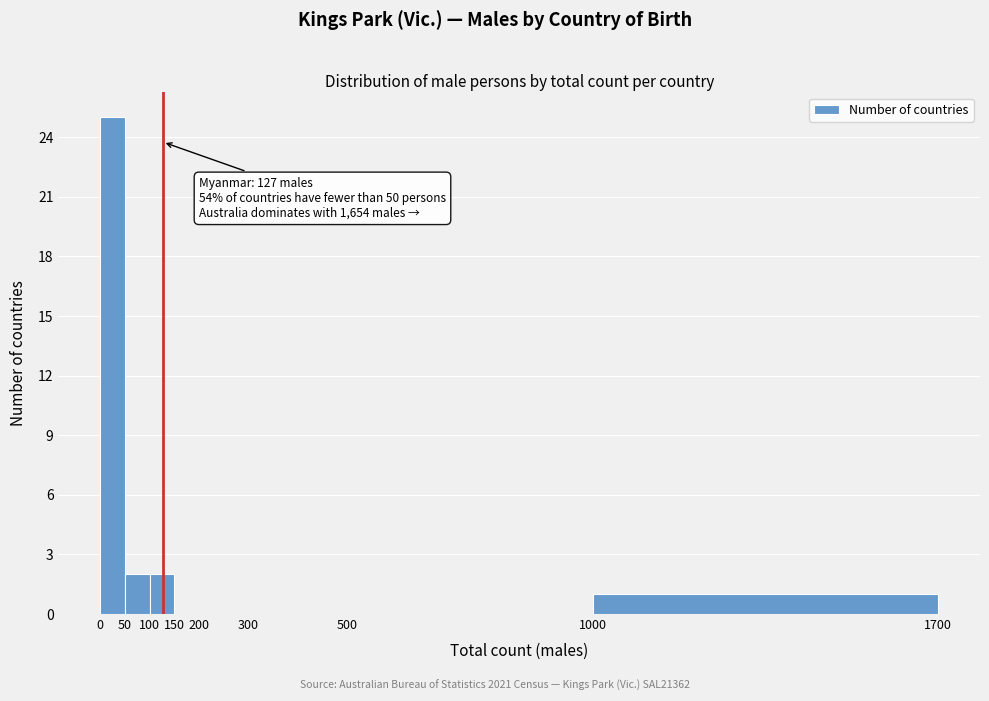

Which range on the x-axis has the tallest bar?

0 to 50